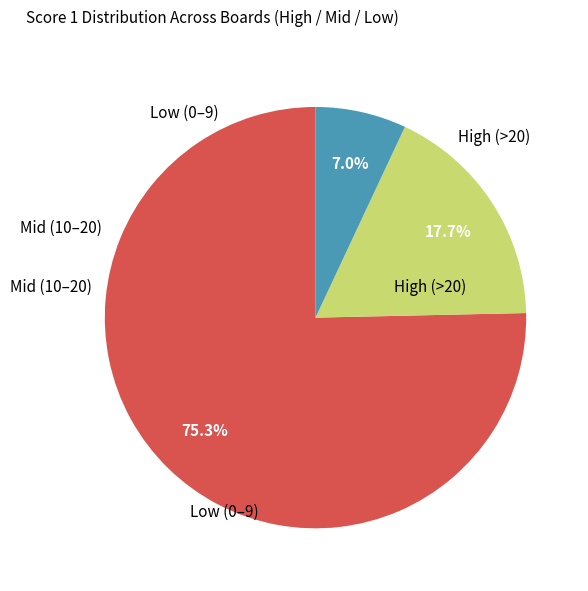

To the nearest percent, what is the difference between the largest and smallest slice percentages?

68%